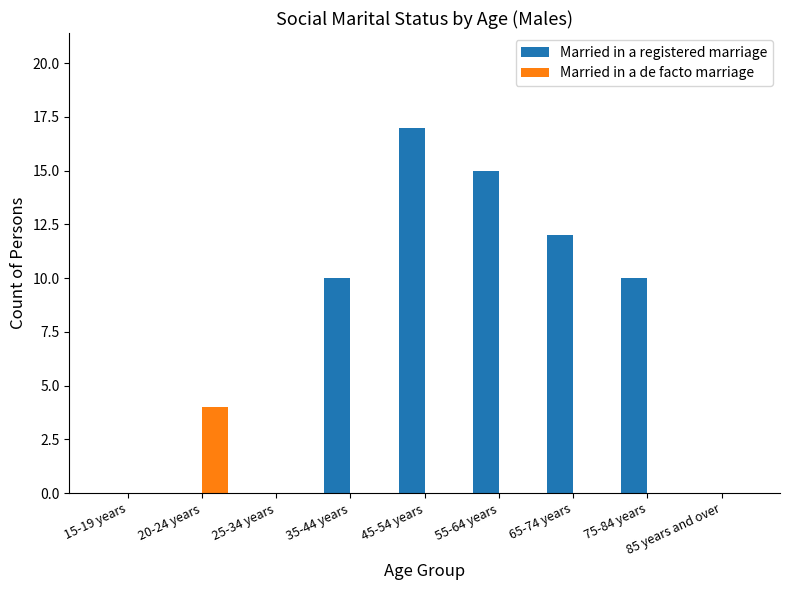

Which series has the widest spread of values?

Married in a registered marriage